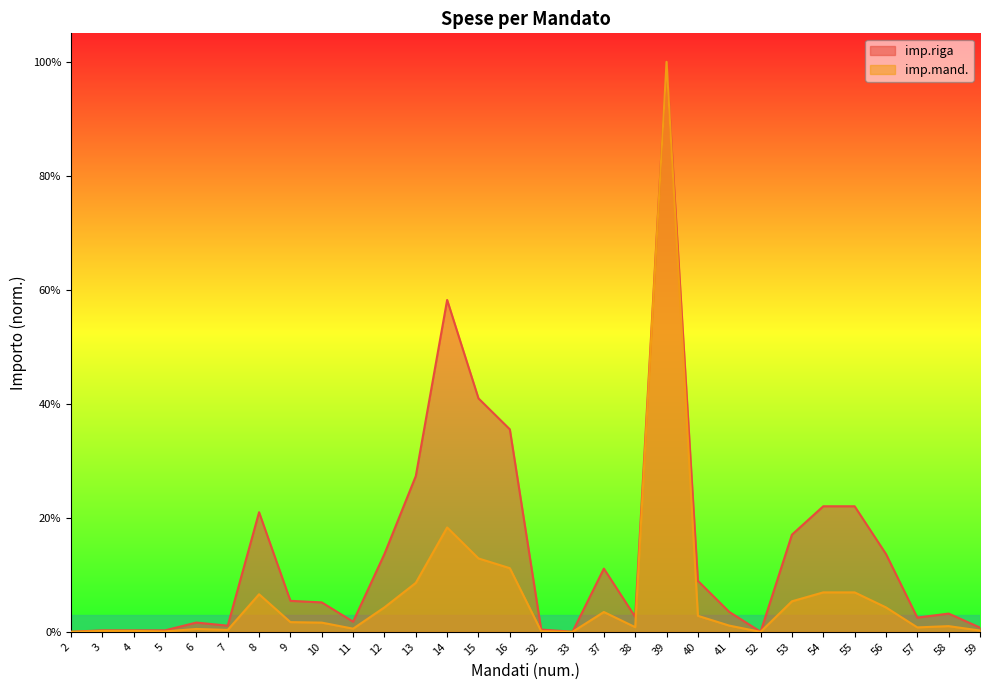

What is the average value of the imp.riga series?

0.1